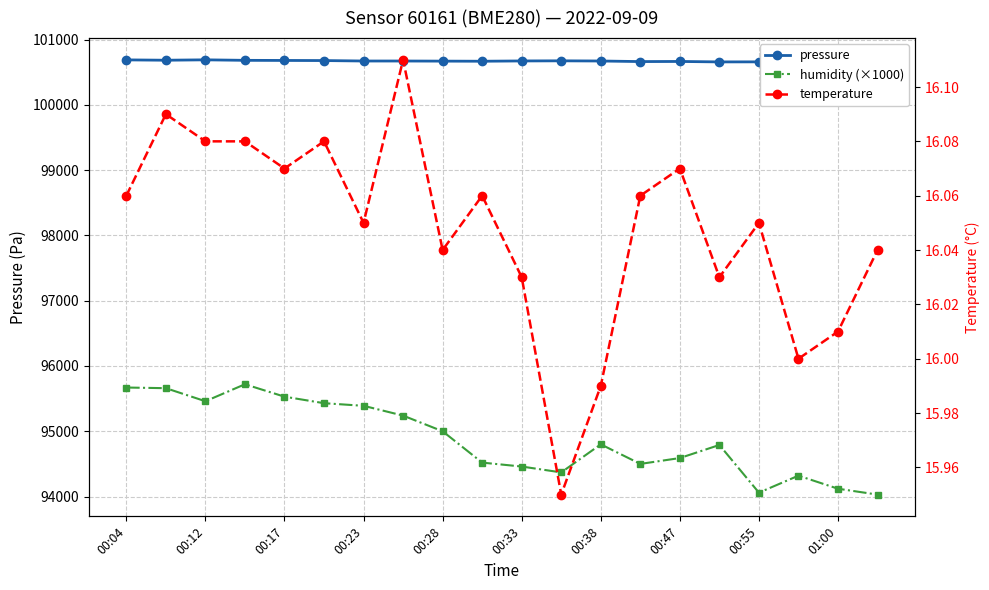

What is the label of the 20th point from the right?

00:04